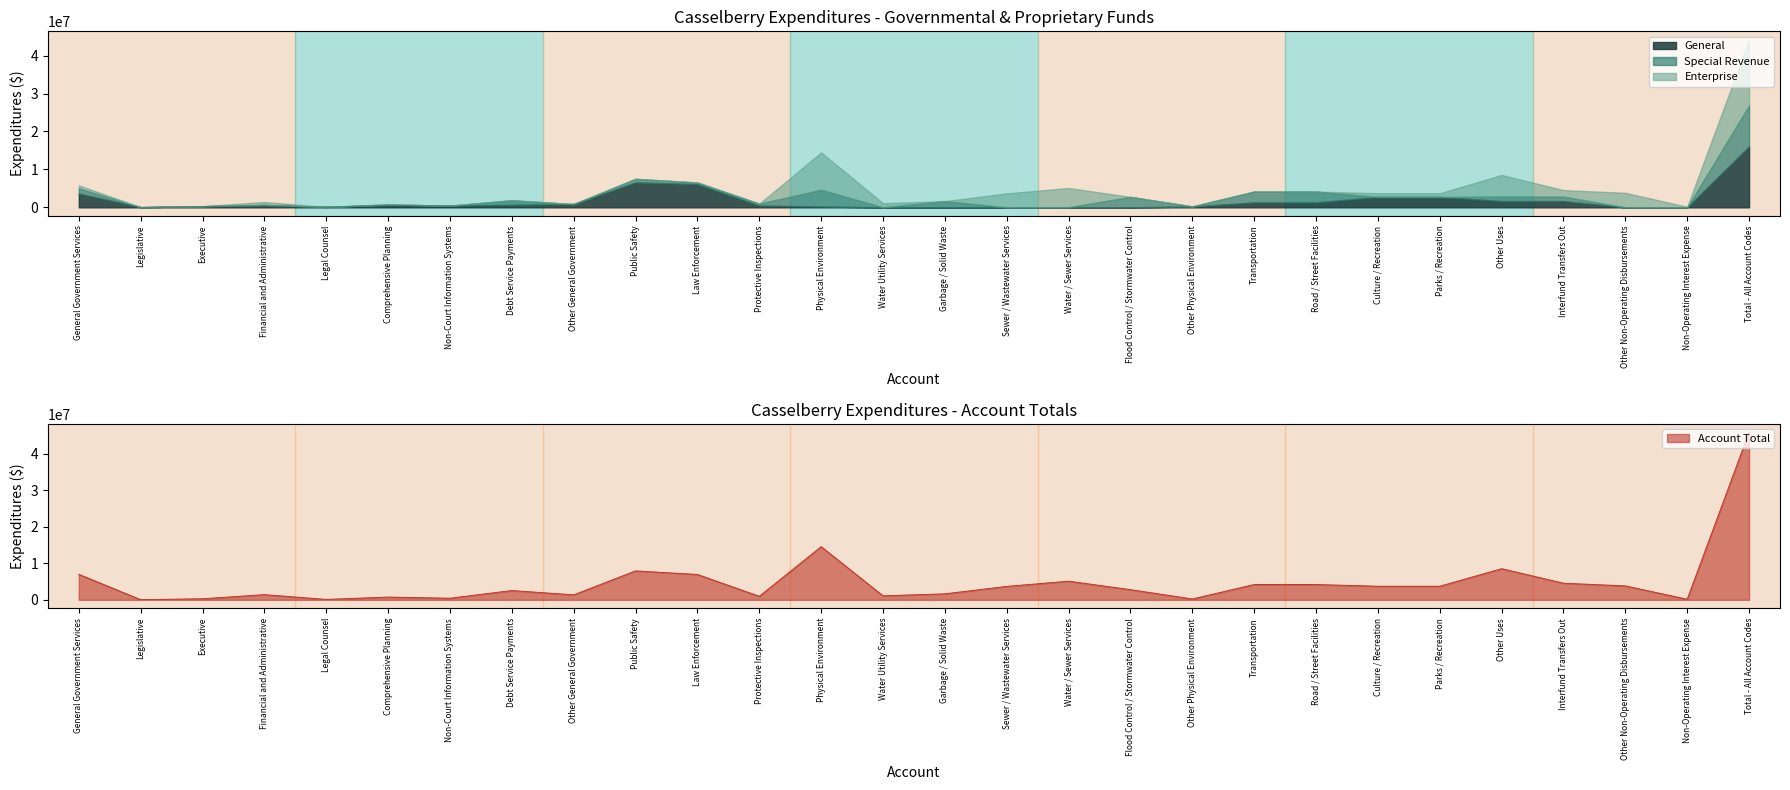

Does the chart have visible grid lines?

No